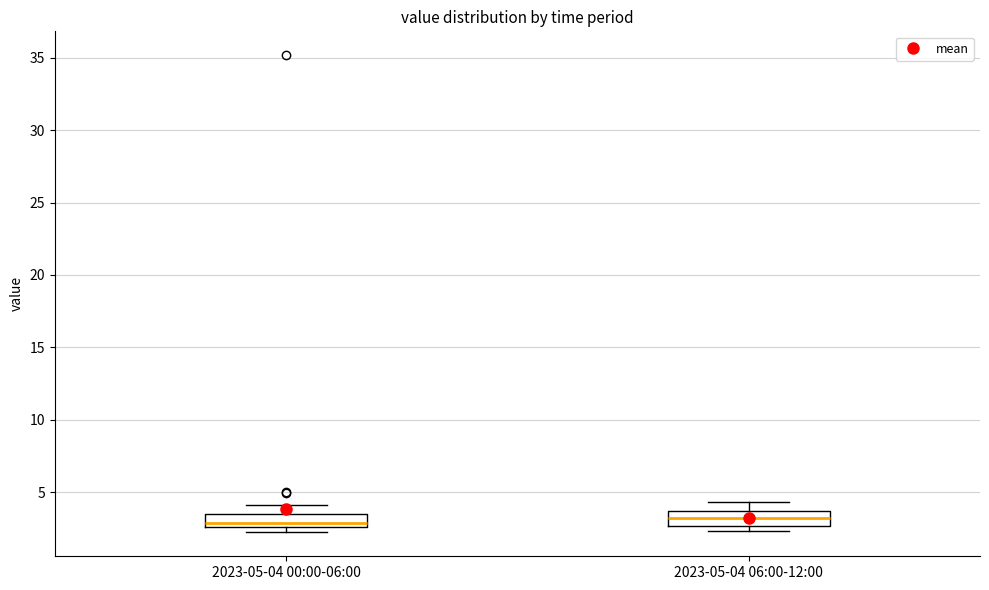

Reading left to right, transcribe this box plot: for each box, give where its median line is, the range the box spans, and where its two whiskers end, as read against the y-axis. The values are not printed on the chart, so give them approximately, as read against the axis.

2023-05-04 00:00-06:00: median 3.0, box 2.5 to 3.5, whiskers 2.0 to 4.0
2023-05-04 06:00-12:00: median 3.0, box 2.5 to 3.5, whiskers 2.5 (just below the box's lower edge) to 4.5